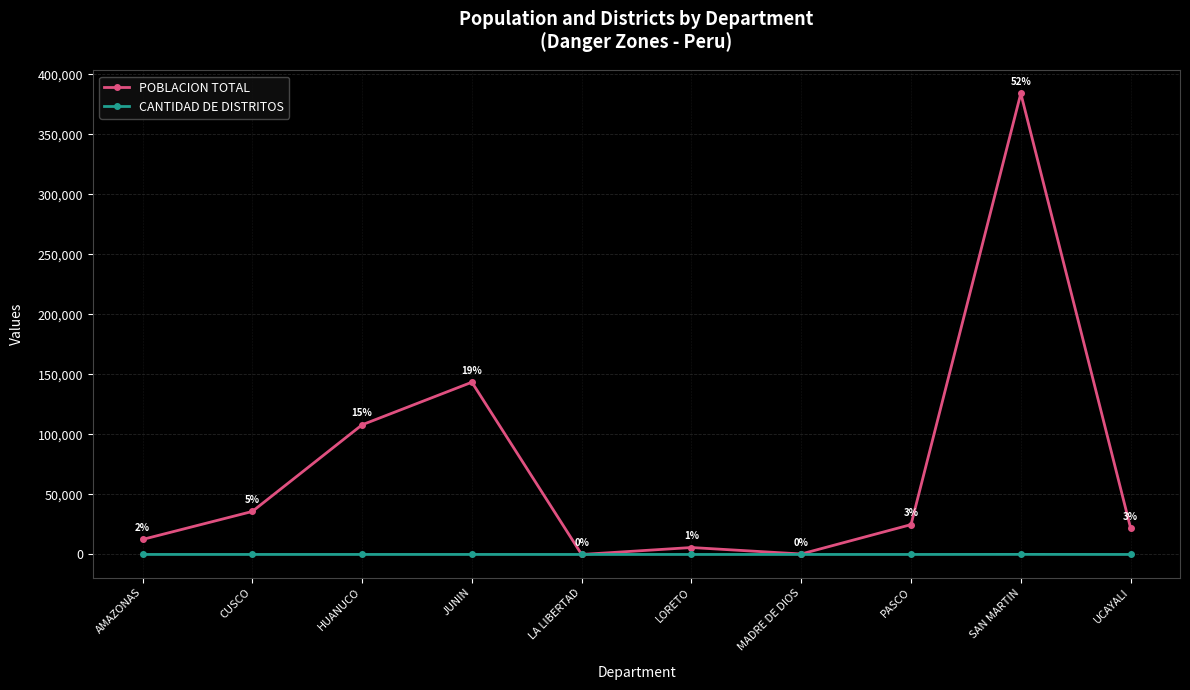

Rank the series by their average value, from highest to lowest.

POBLACION TOTAL, CANTIDAD DE DISTRITOS